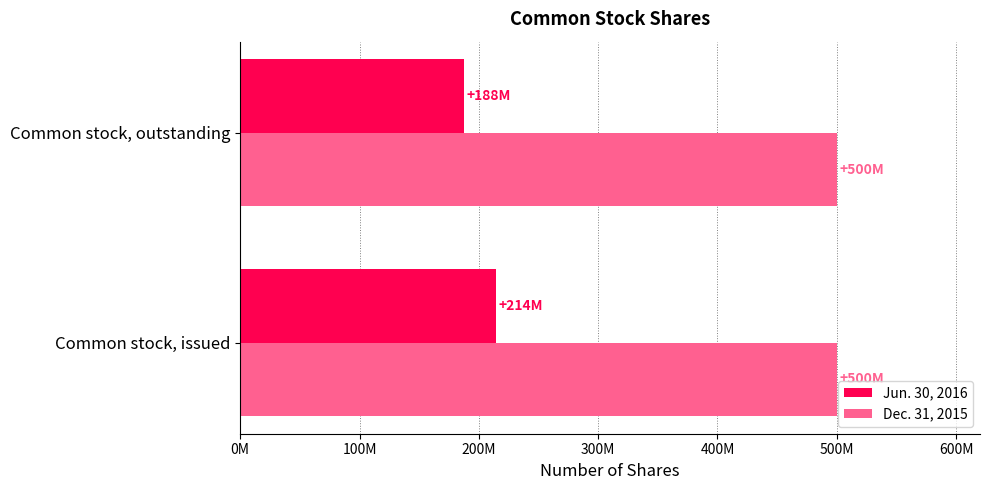

What are all the series names shown in the legend?

Jun. 30, 2016, Dec. 31, 2015